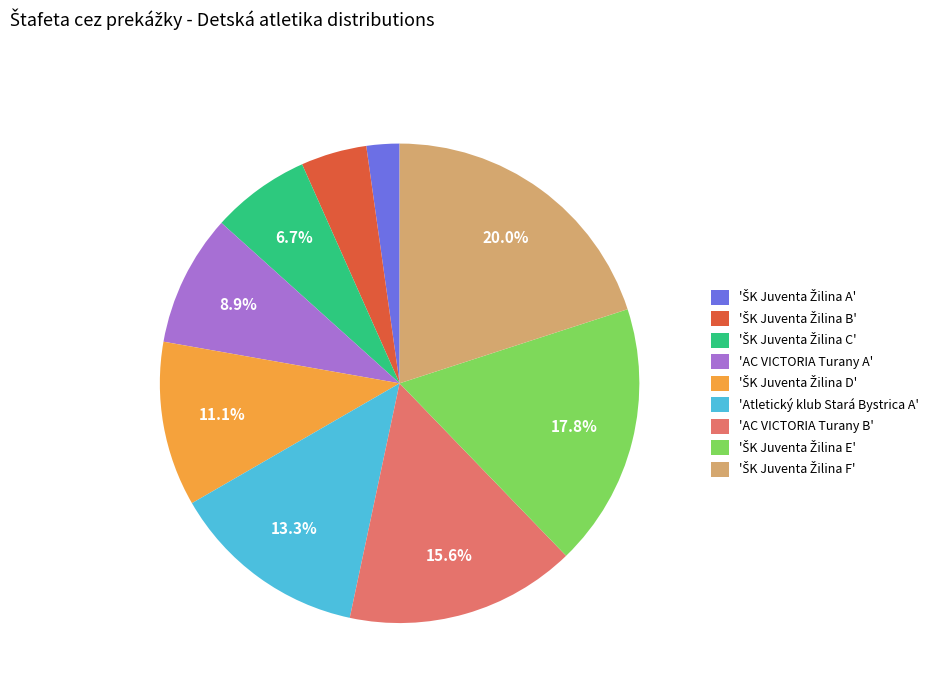

Does any single category account for the majority?

No